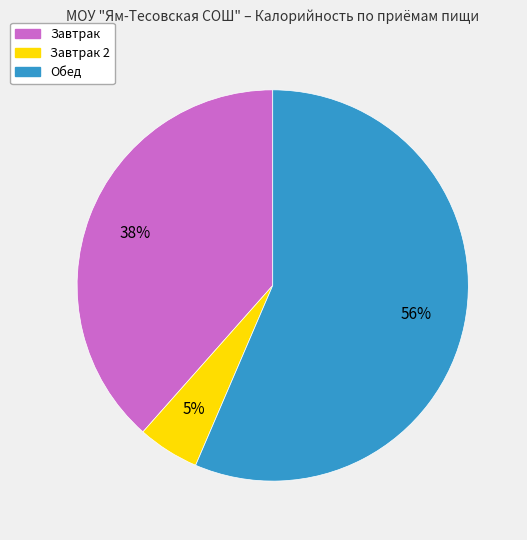

Is there a majority slice in this chart?

Yes